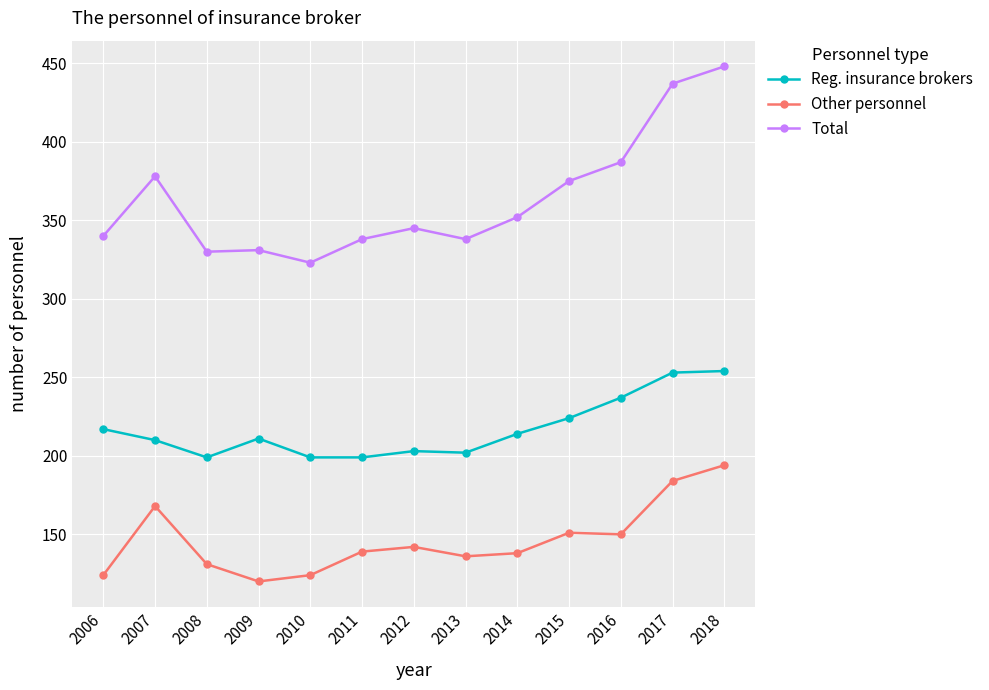

What is the average value of the Total series?

363